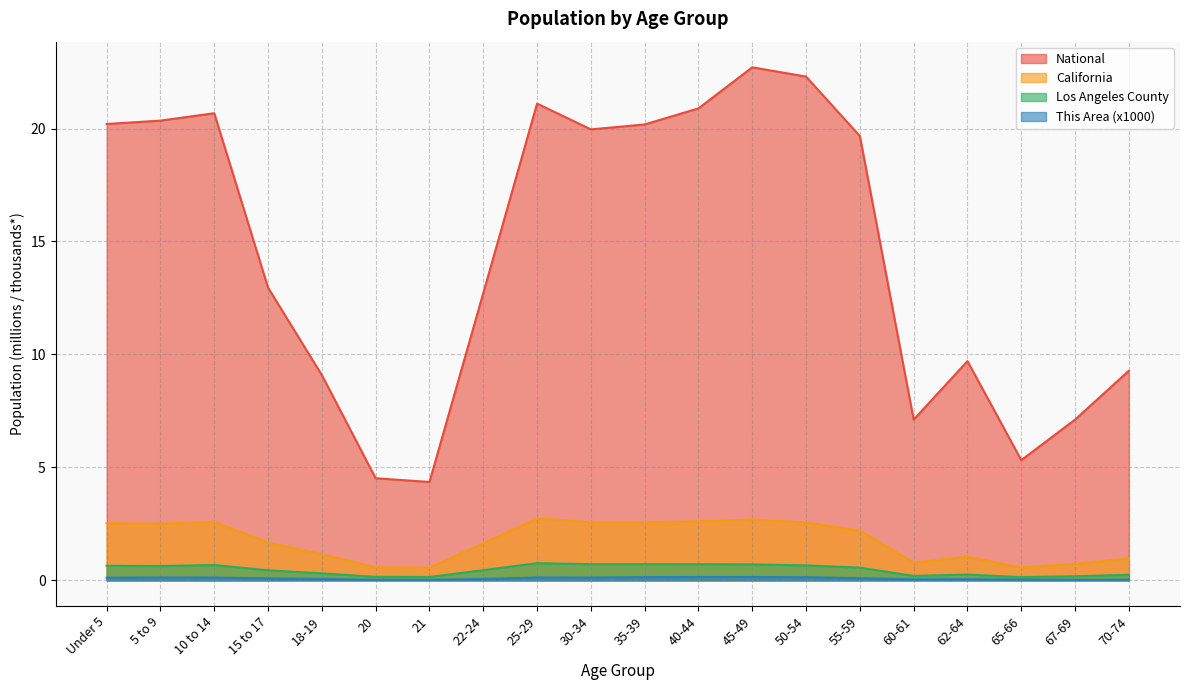

The value of This Area at 40-44 is 0.3. True or false?

False